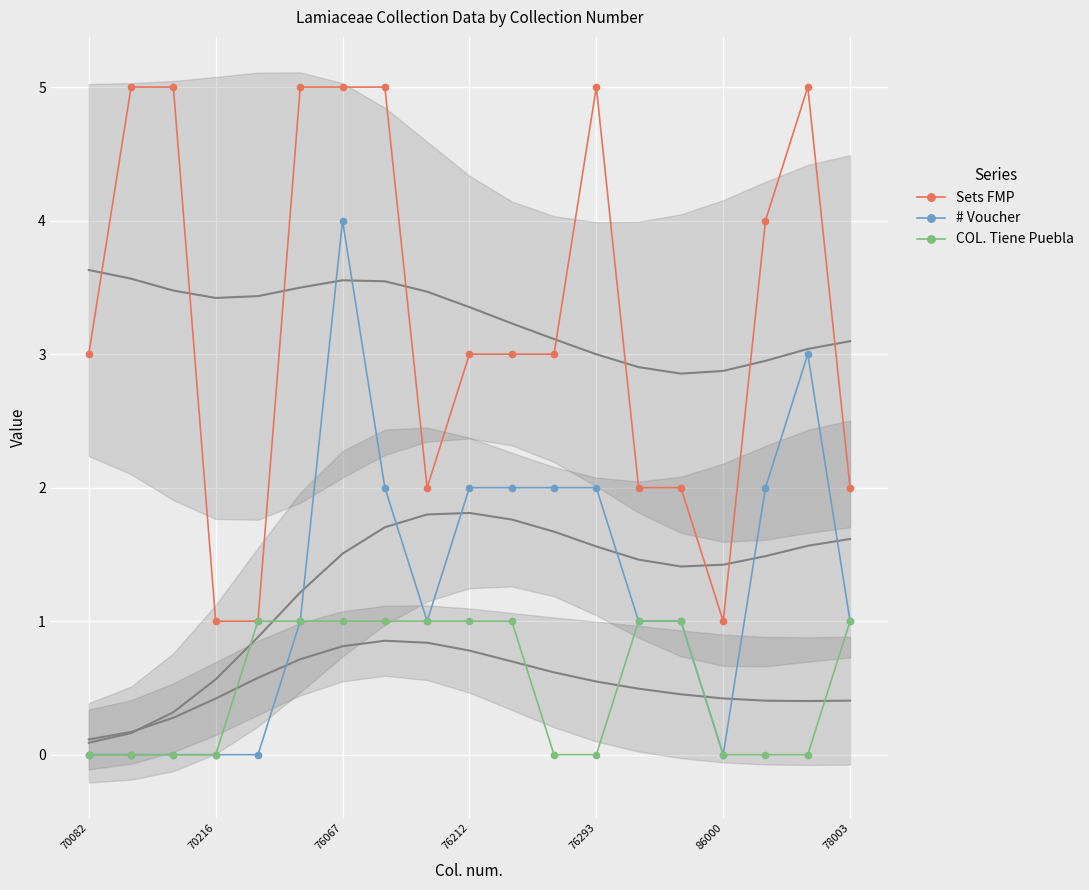

True or false: COL. Tiene Puebla and Sets FMP cross at least once.

False